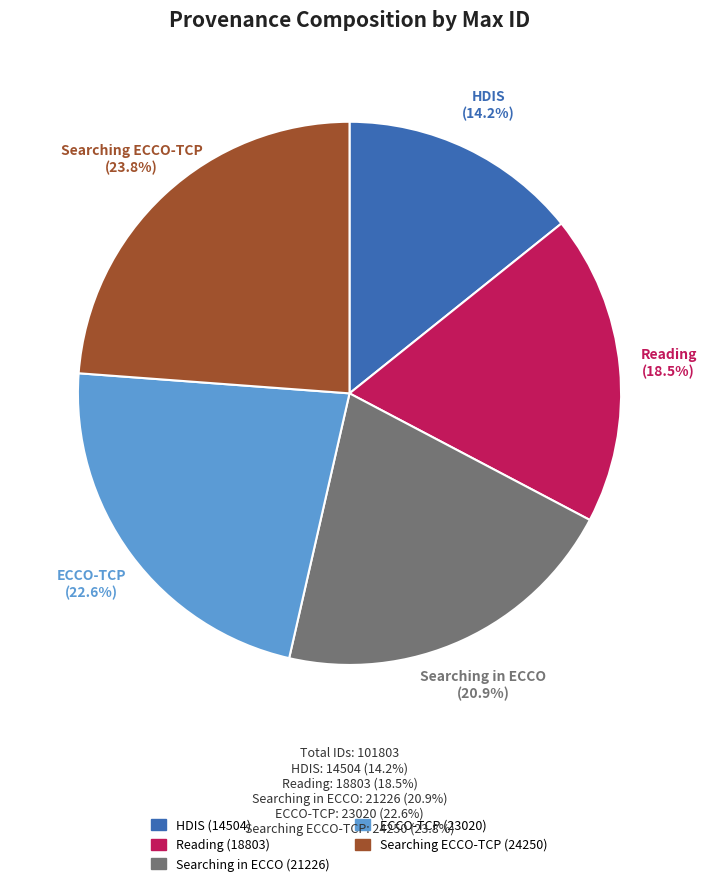

Count the number of slices in the pie.

5